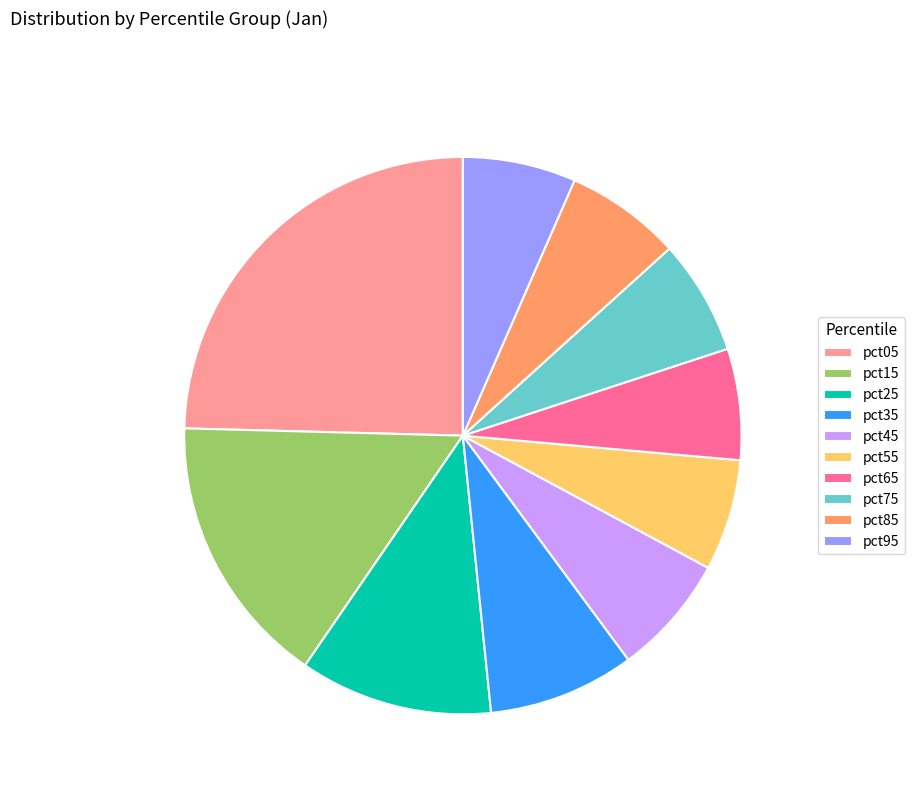

Is the sum of pct55 and pct95 greater than half?

No